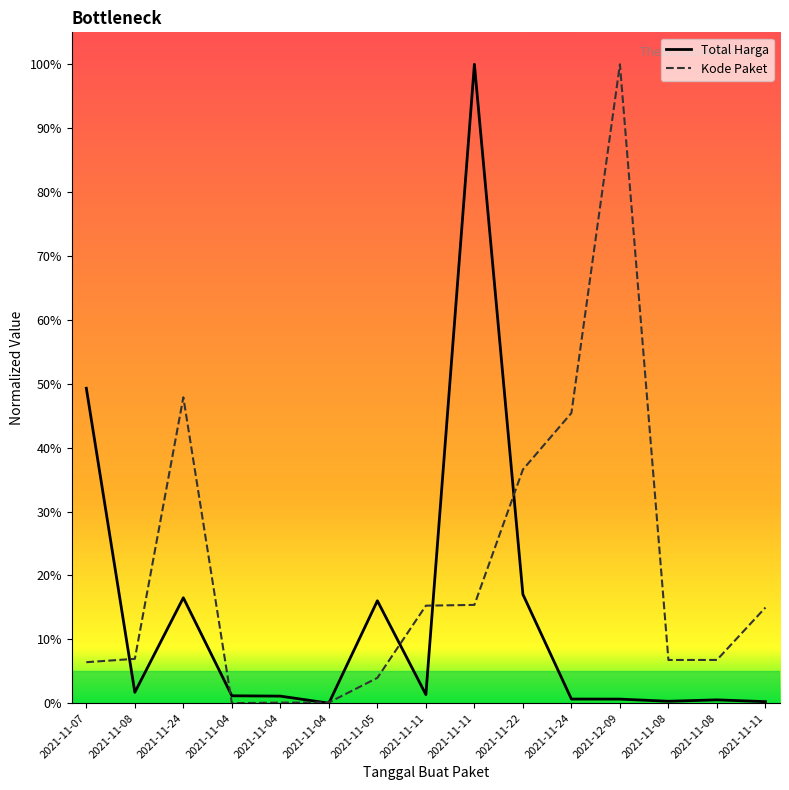

Is the value of Total Harga at 2021-11-07 greater than the value of Kode Paket at 2021-11-08?

Yes